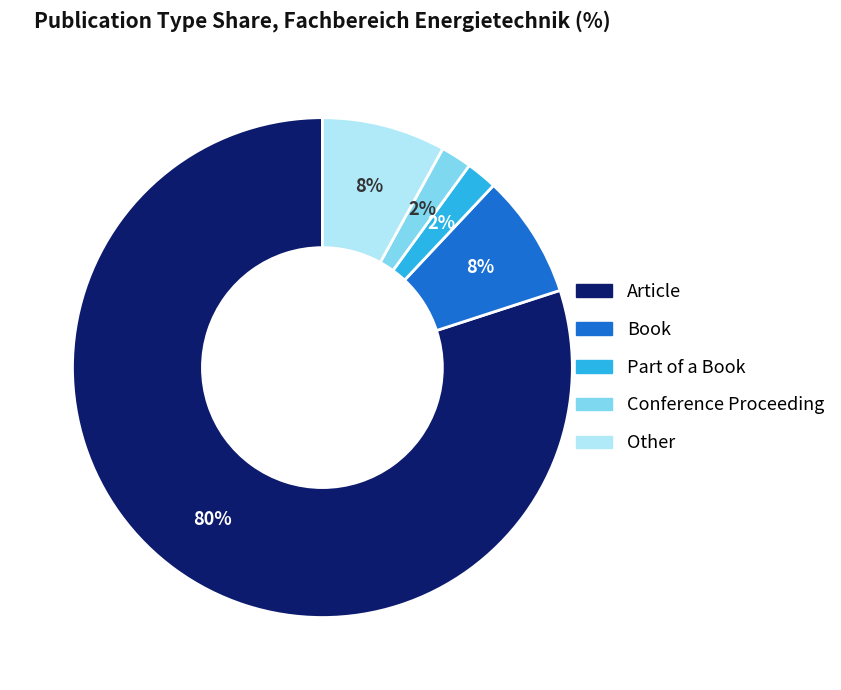

Is there any slice that represents more than half of the pie?

Yes